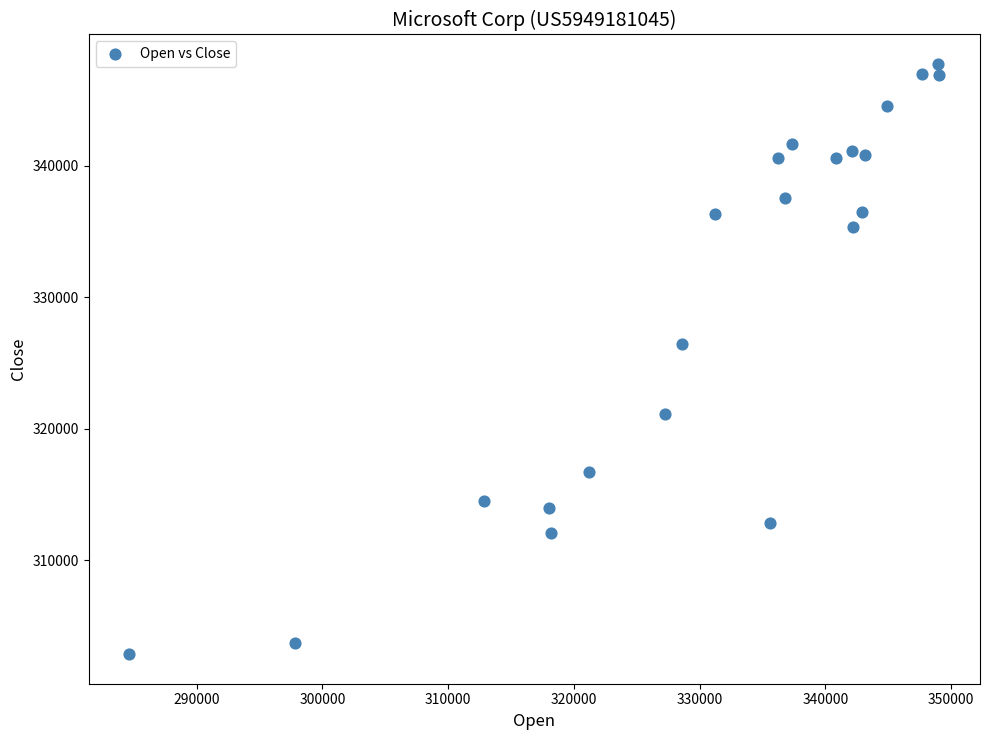

What is the range of X values (max minus min)?

64439